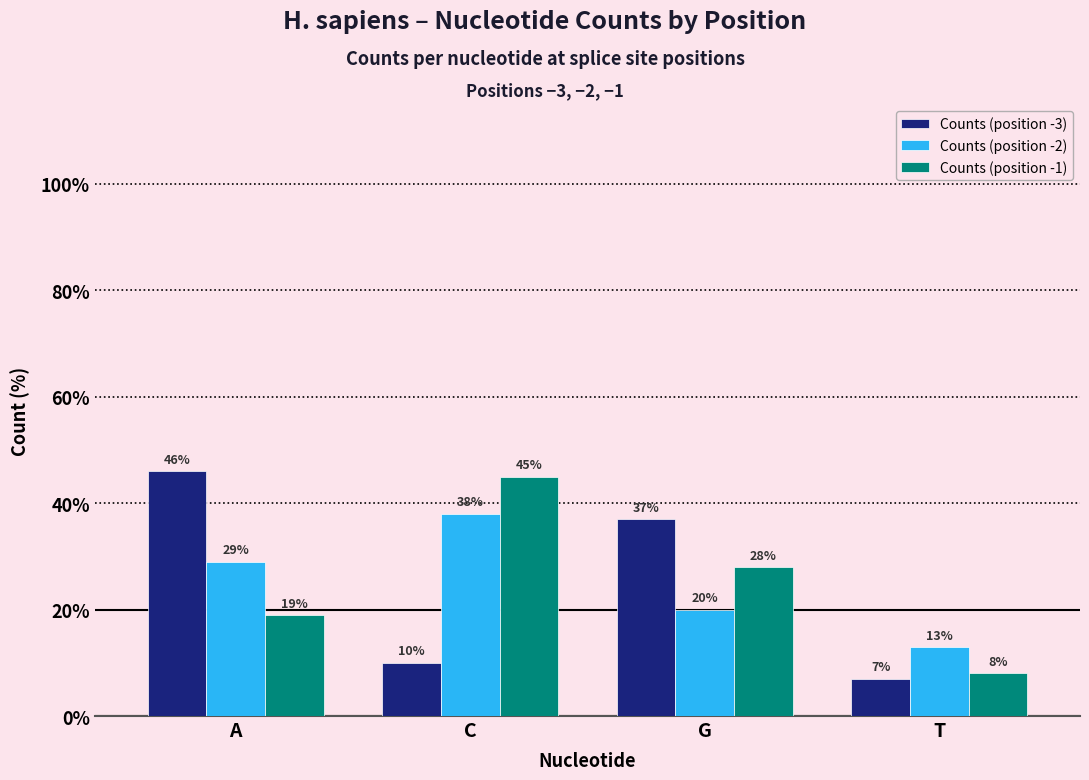

Reading left to right, list all the values displayed in this chart.

Counts (position -3): 46	10	37	7
Counts (position -2): 29	38	20	13
Counts (position -1): 19	45	28	8